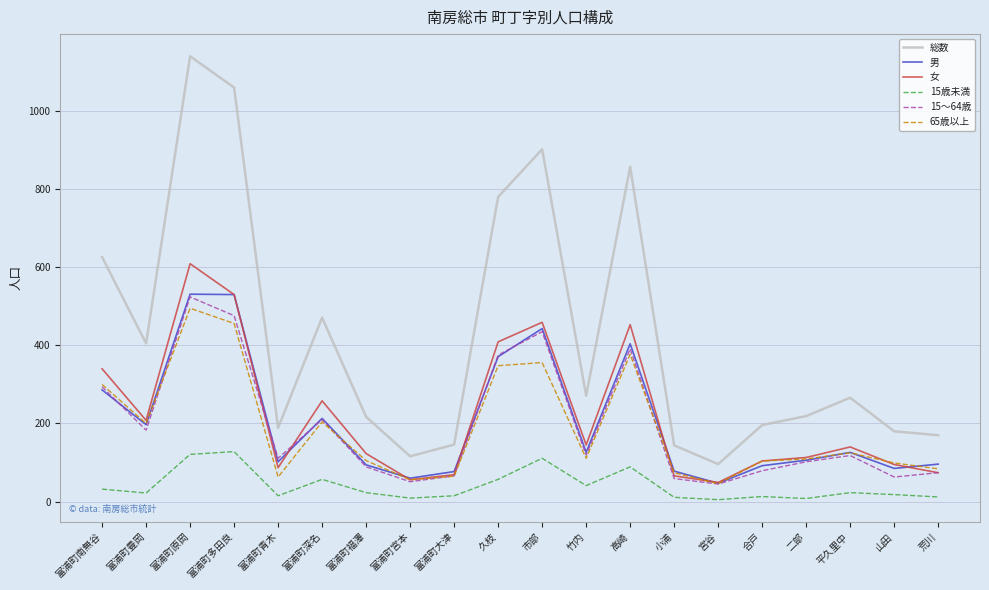

What is the difference between the second highest and second lowest values in the 男 series?

470